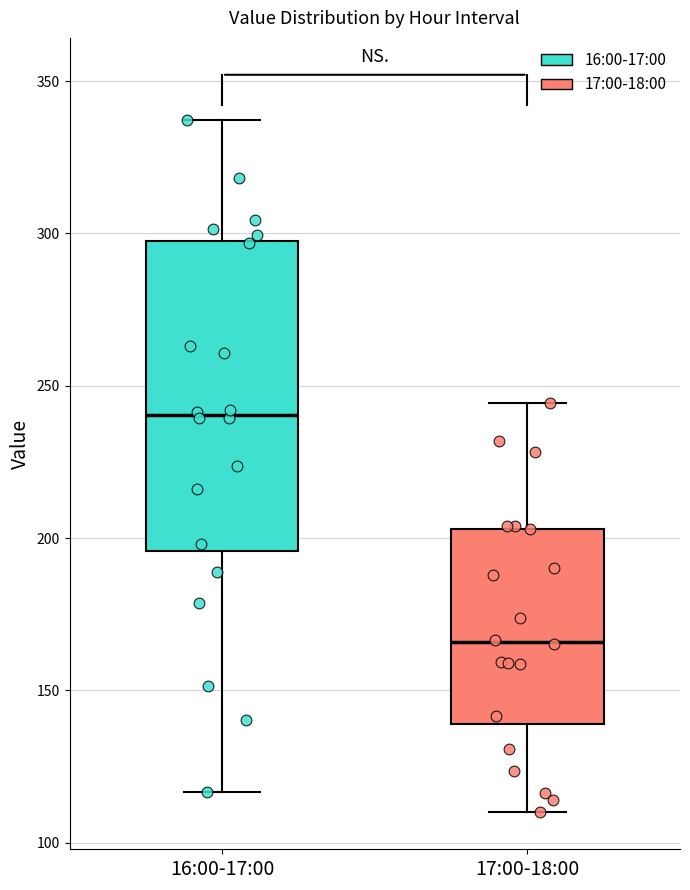

Reading left to right, read every box against the y-axis: the position of its median line, the range the box covers, and the ends of its whiskers. The values are not printed on the chart, so give them approximately, as read against the axis.

16:00-17:00: median 240, box 195 to 300, whiskers 115 to 335
17:00-18:00: median 165, box 140 to 205, whiskers 110 to 245